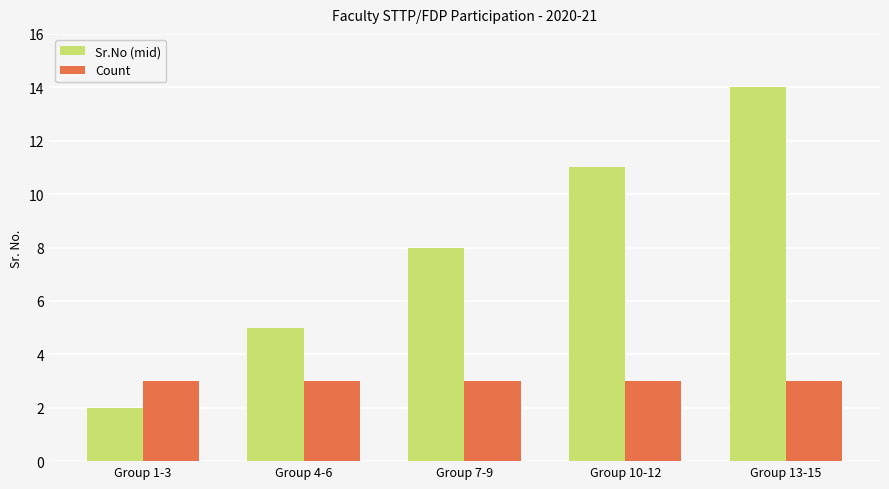

Reading left to right, transcribe all the data shown in this chart.

Sr.No (mid): 2	5	8	11	14
Count: 3	3	3	3	3